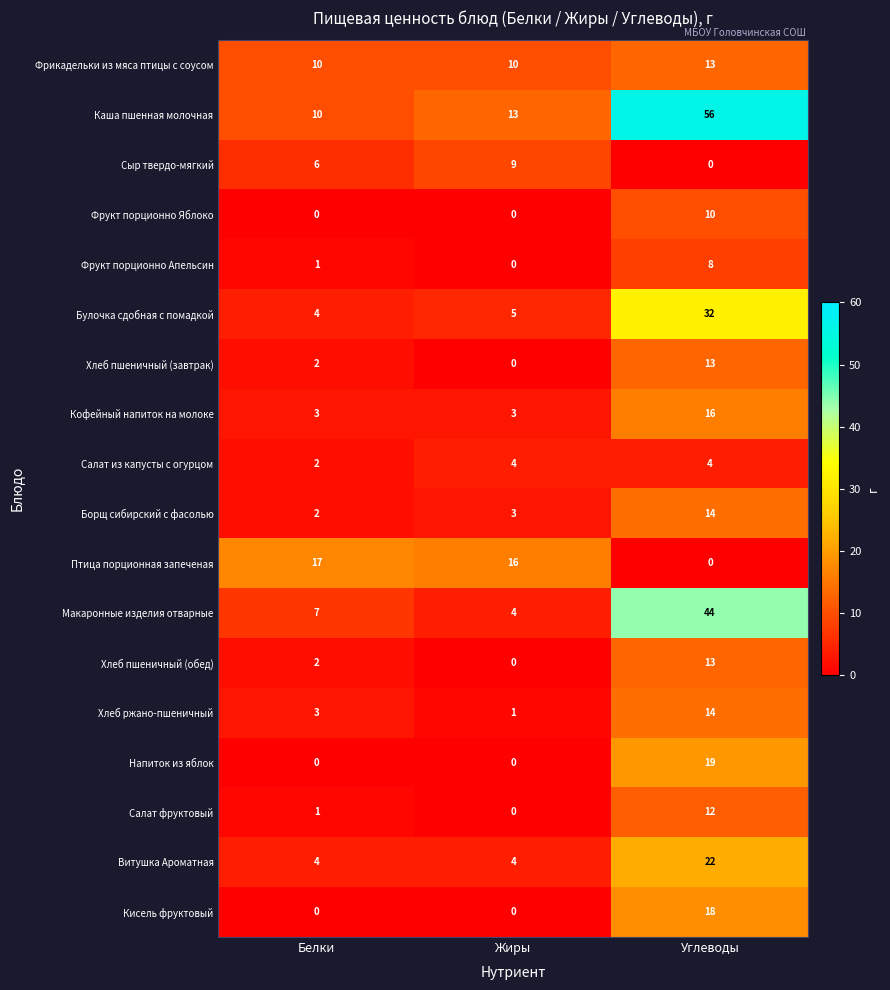

What is the sum of all Кисель фруктовый values?

18